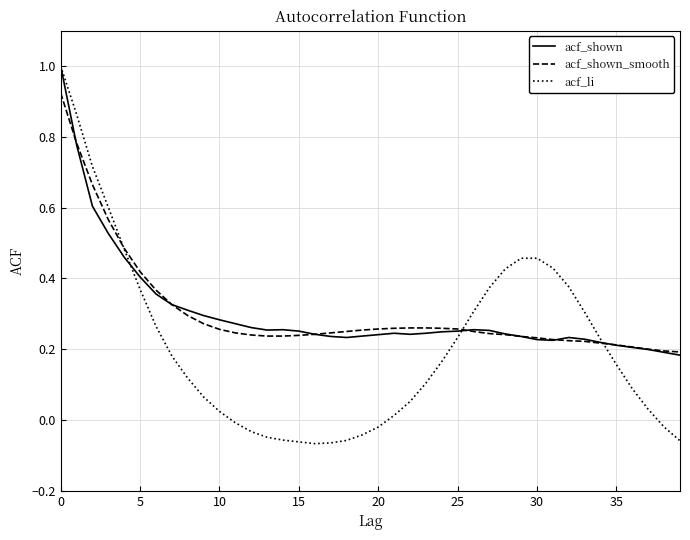

What is the greatest value displayed?

1.0